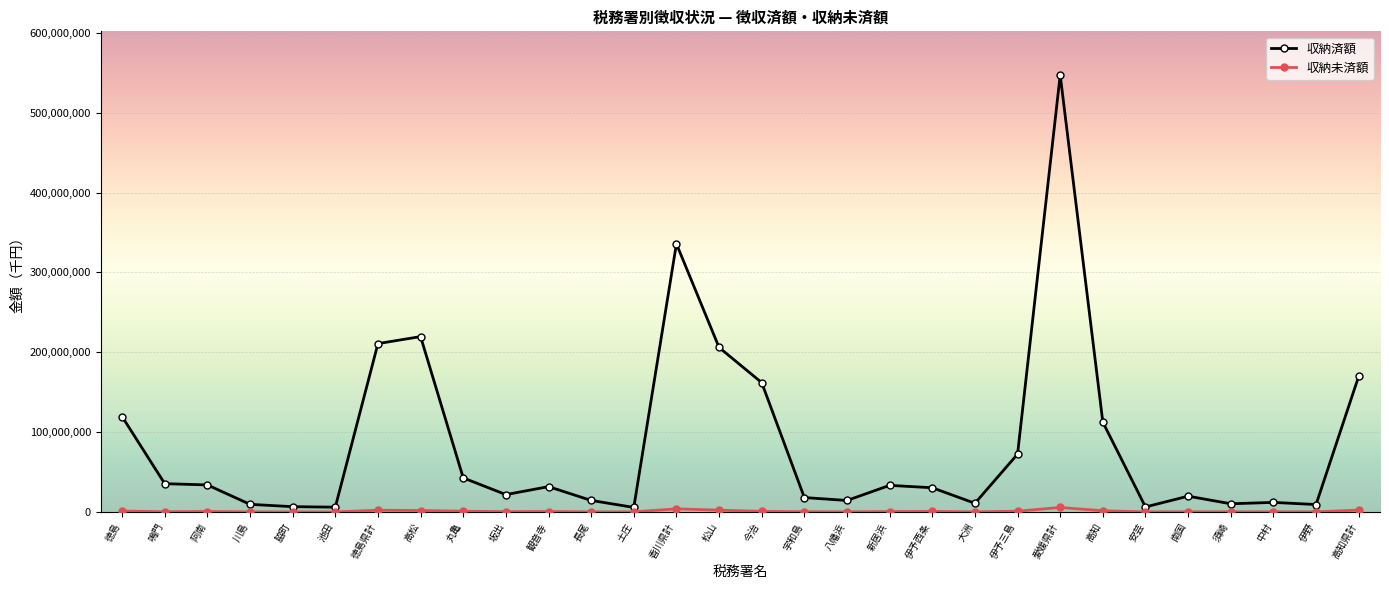

What is the minimum value for 収納済額?

5665793